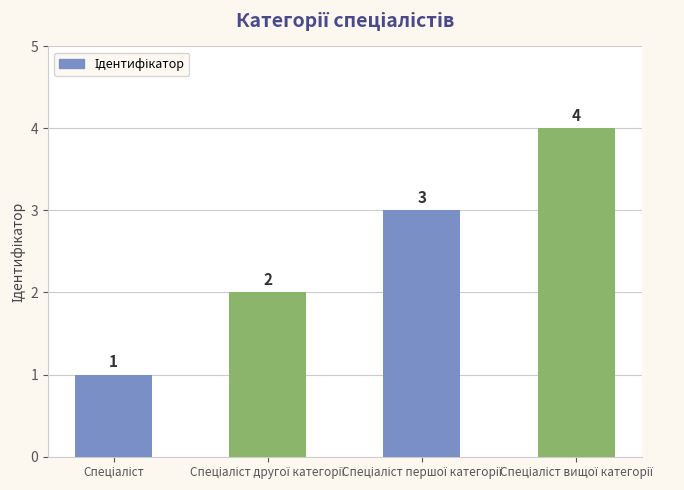

Count the values in the range 2 to 4.

3